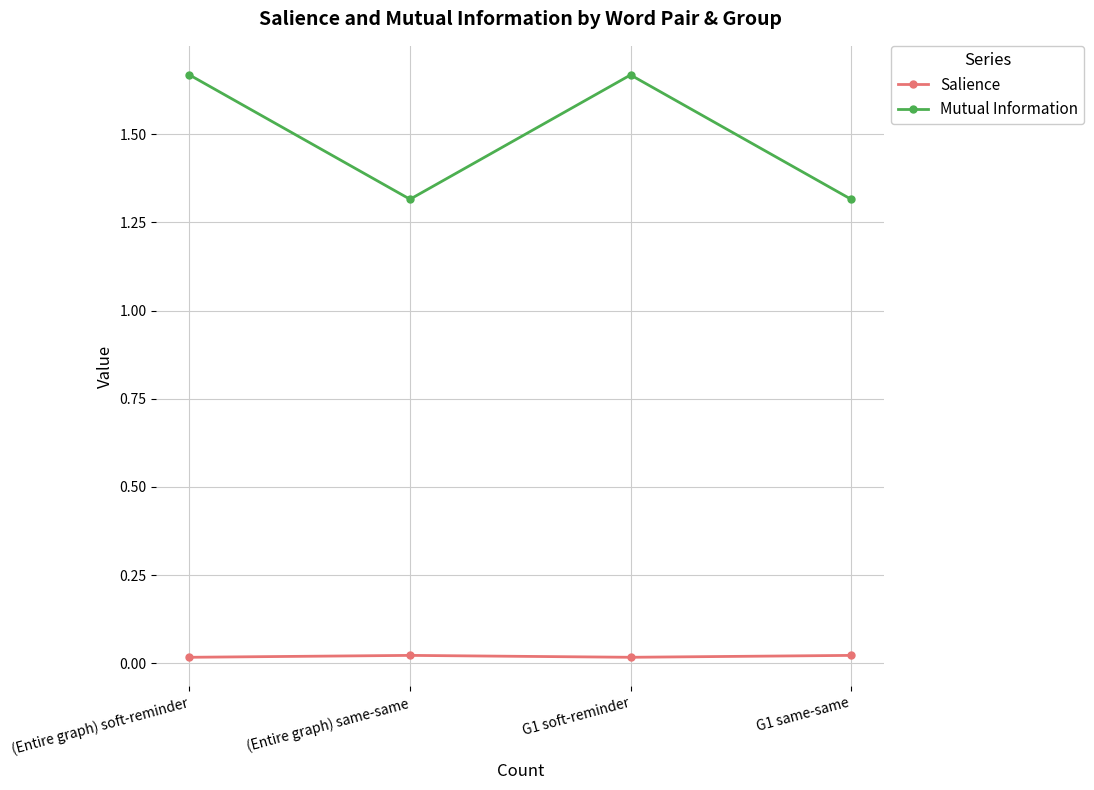

What is the label of the 1st point from the left?

(Entire graph) soft-reminder